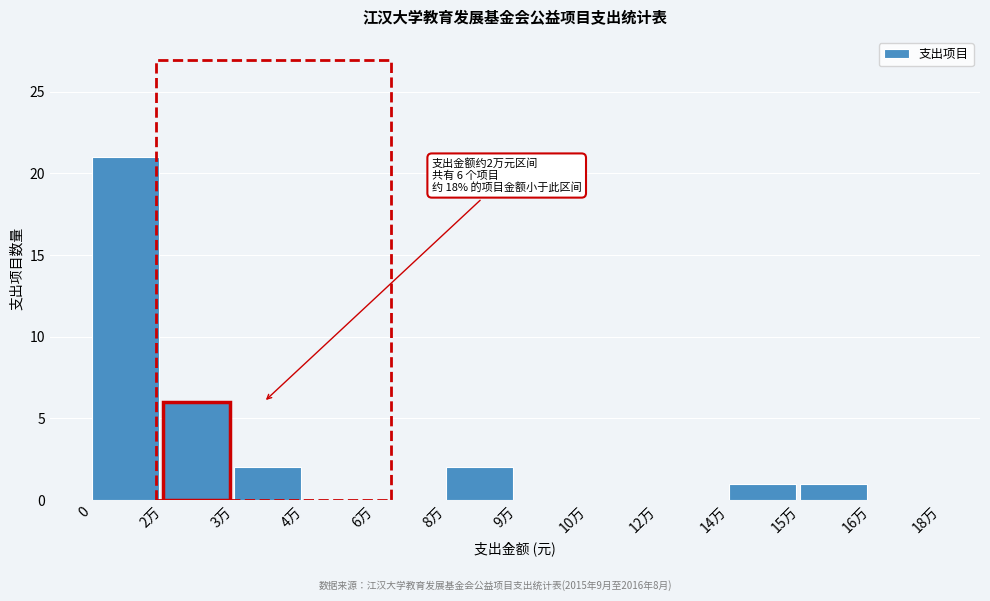

Reading left to right, transcribe all the data shown in this chart.

0=21	2万=6	3万=2	4万=0	6万=0	8万=2	9万=0	10万=0	12万=0	14万=1	15万=1	16万=0